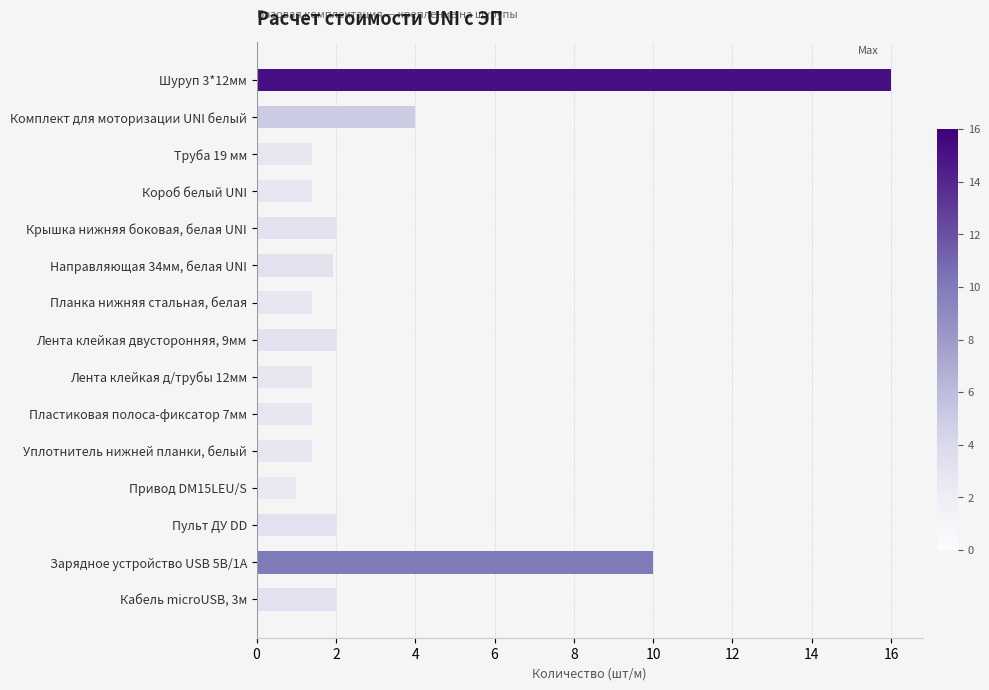

Where is the data nearest to the value 8?

Зарядное устройство USB 5В/1А